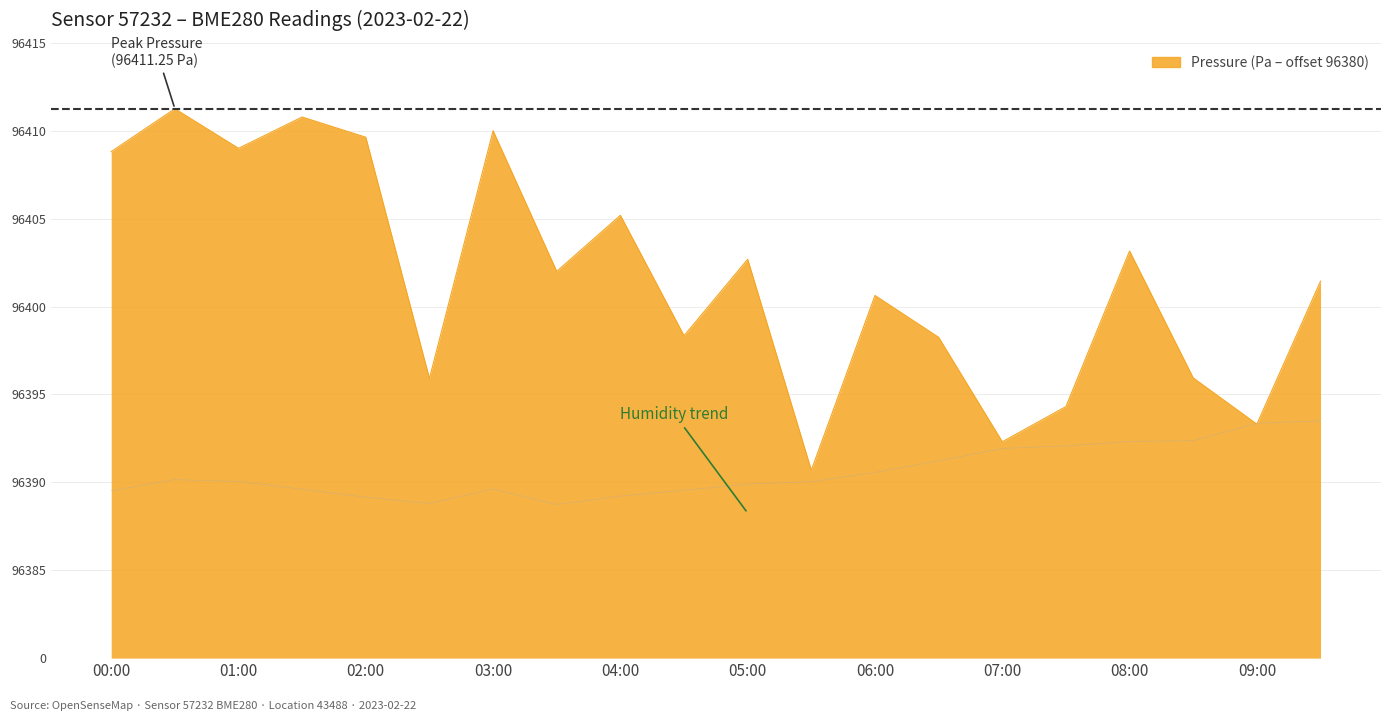

Does the chart display data point markers on the line(s)?

No